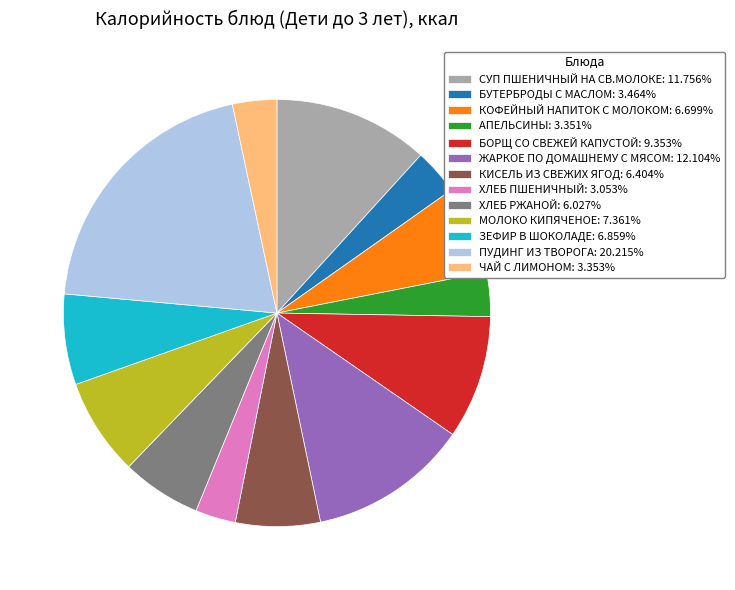

Does МОЛОКО КИПЯЧЕНОЕ account for over 50% of the chart?

No